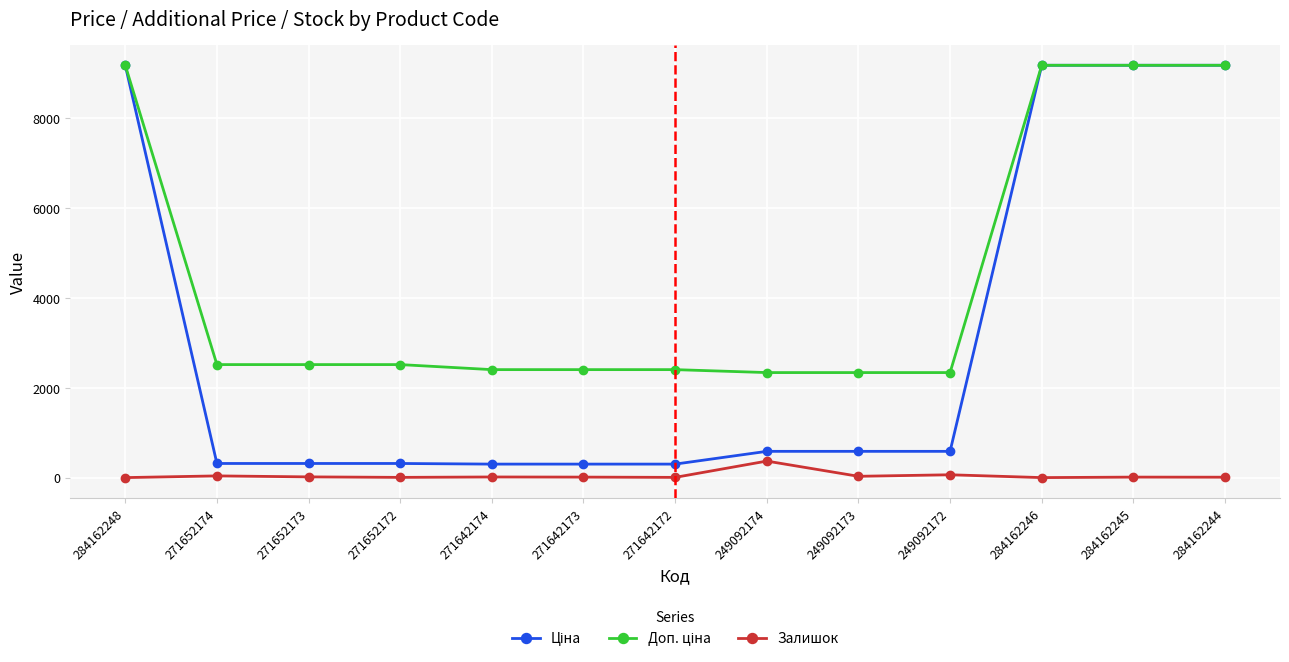

At how many categories does at least one series exceed 5413?

4